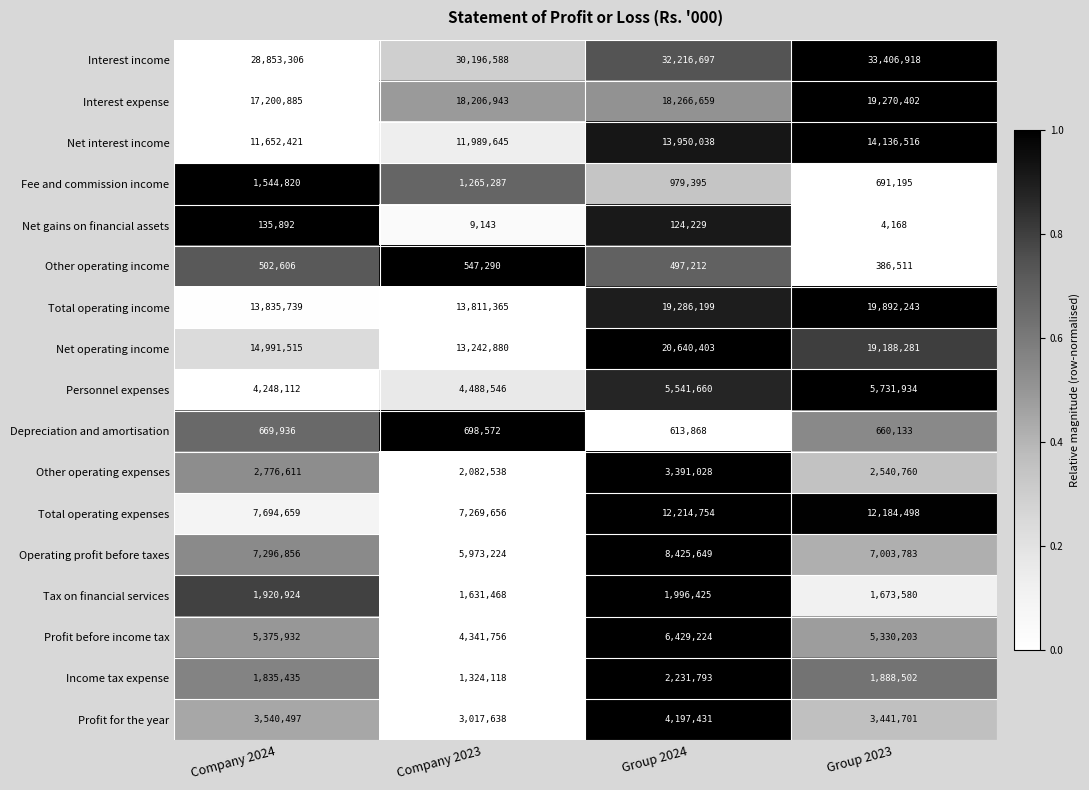

Read the Other operating income value at Group 2024, to the nearest 100.

497200